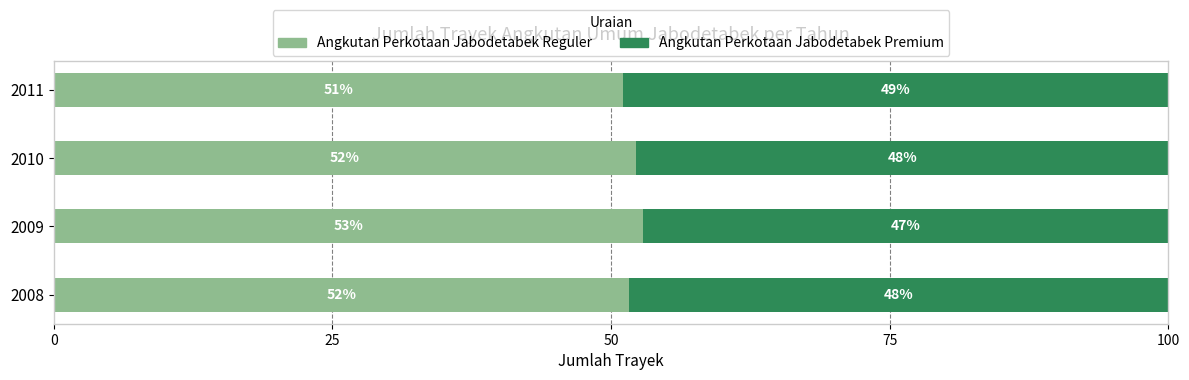

At which label does Angkutan Perkotaan Jabodetabek Reguler reach its minimum?

2011